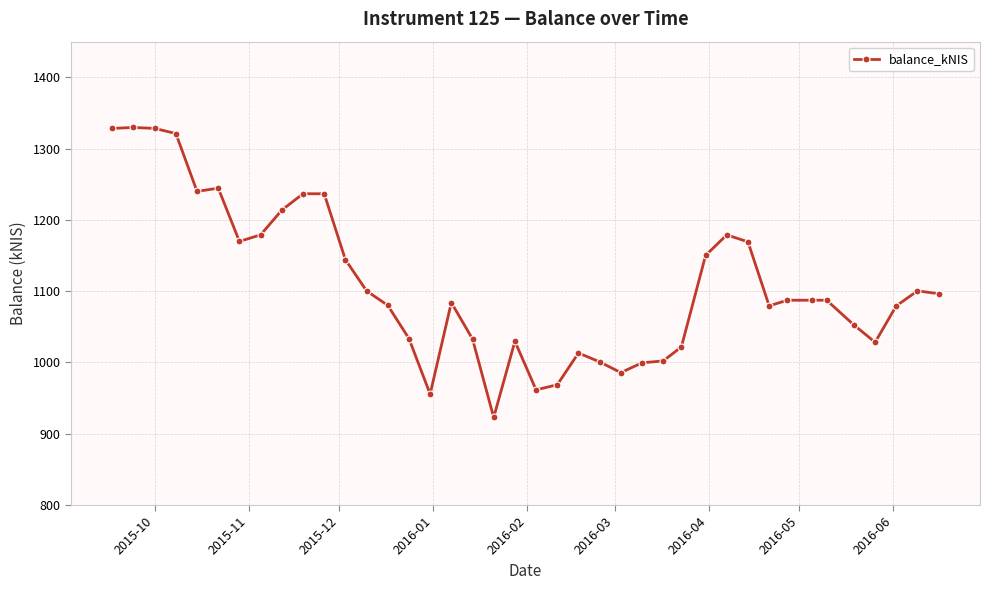

What is the minimum value shown in the chart?

922.9